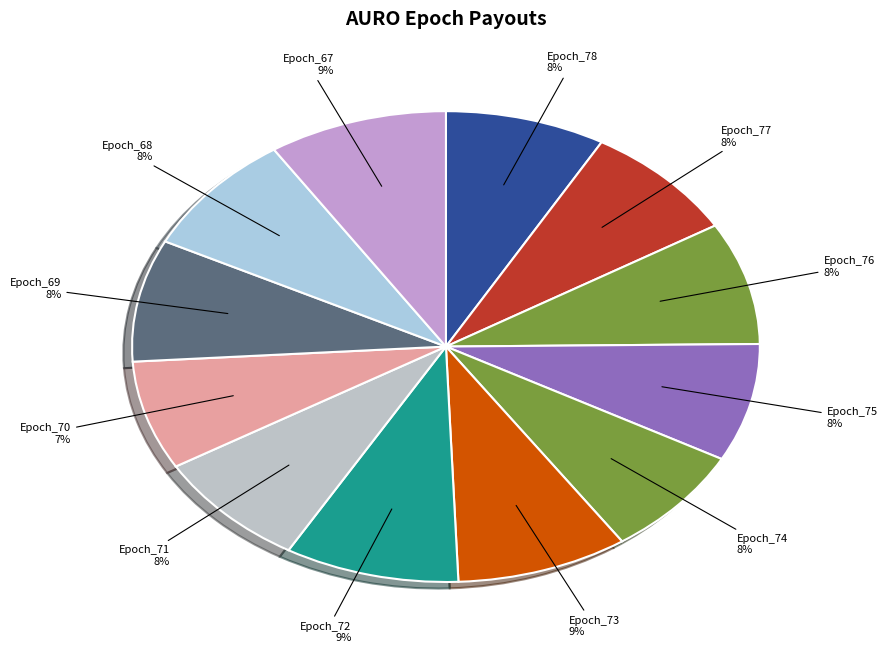

What percentage is the Epoch_69 slice, to the nearest percent?

8%